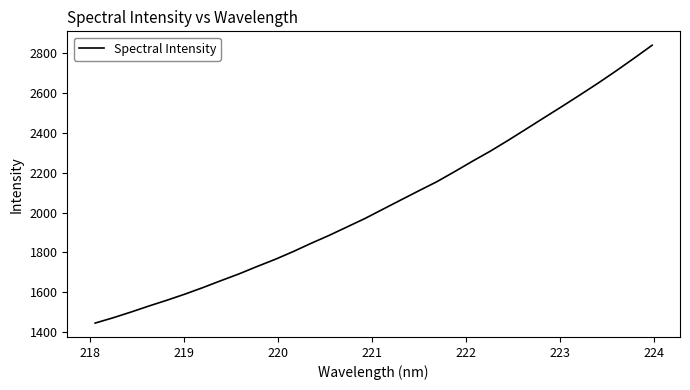

What is the difference between the maximum and minimum values?

1395.1